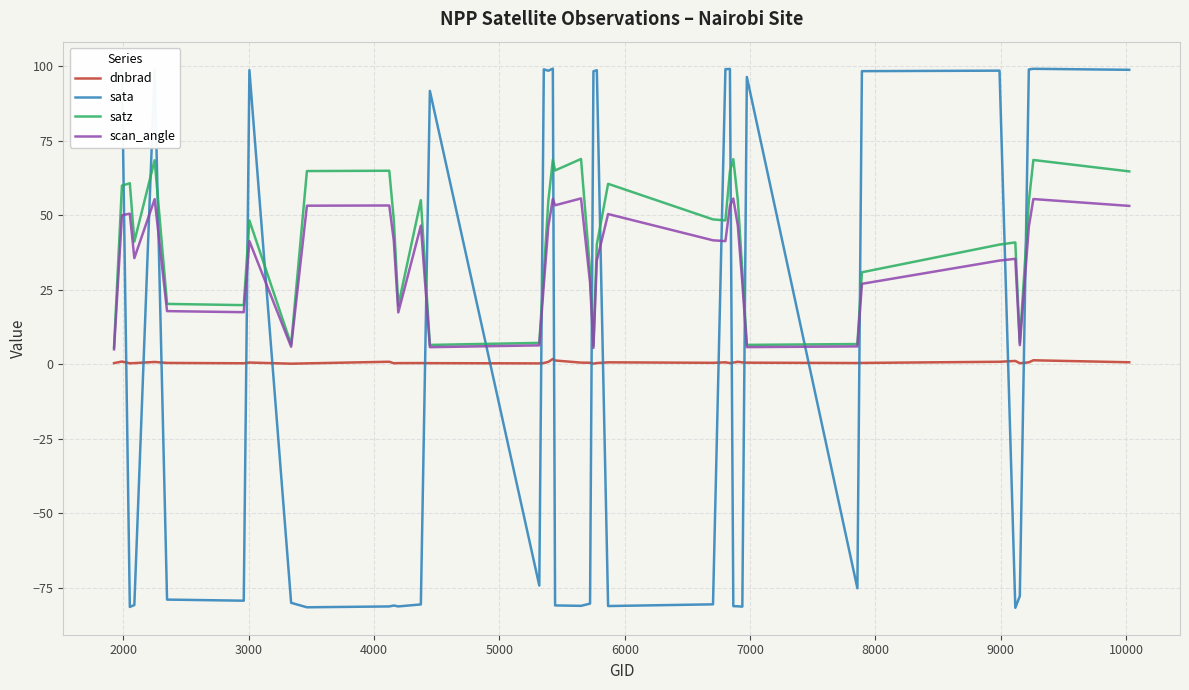

List the series in order of their peak value, lowest first.

dnbrad, scan_angle, satz, sata